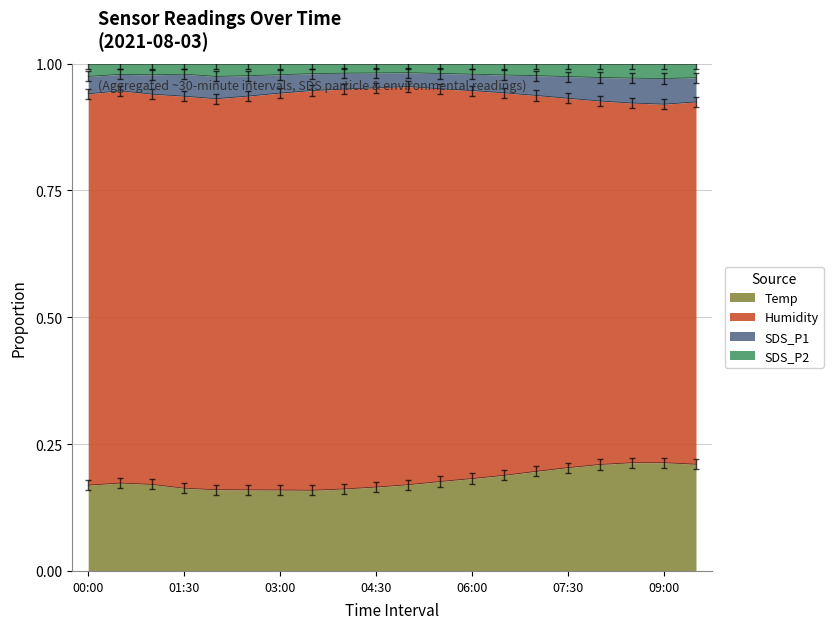

At how many categories does at least one series exceed 0?

20